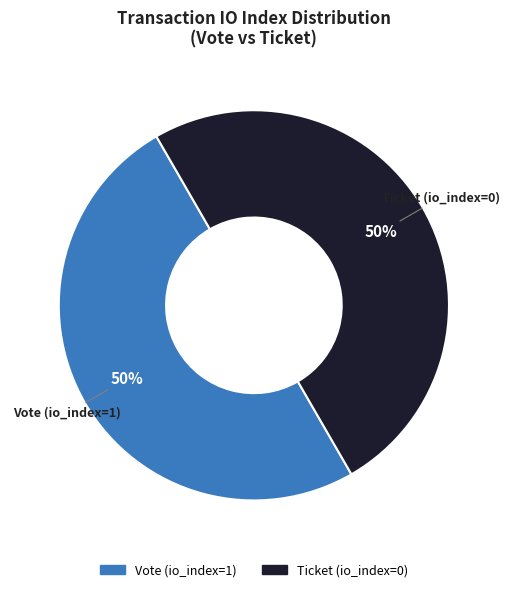

To the nearest percent, what is the average slice percentage?

50%